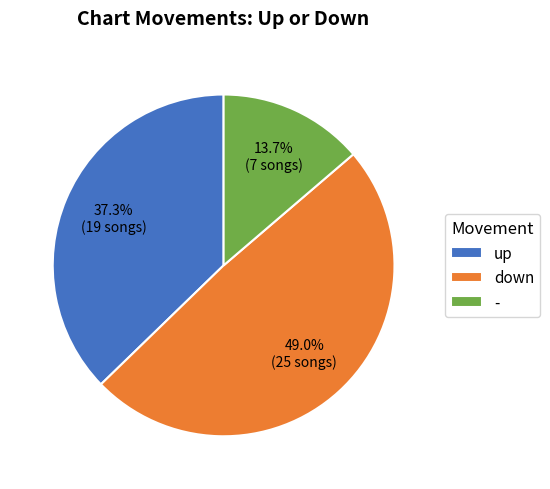

Is there any slice that represents more than half of the pie?

No